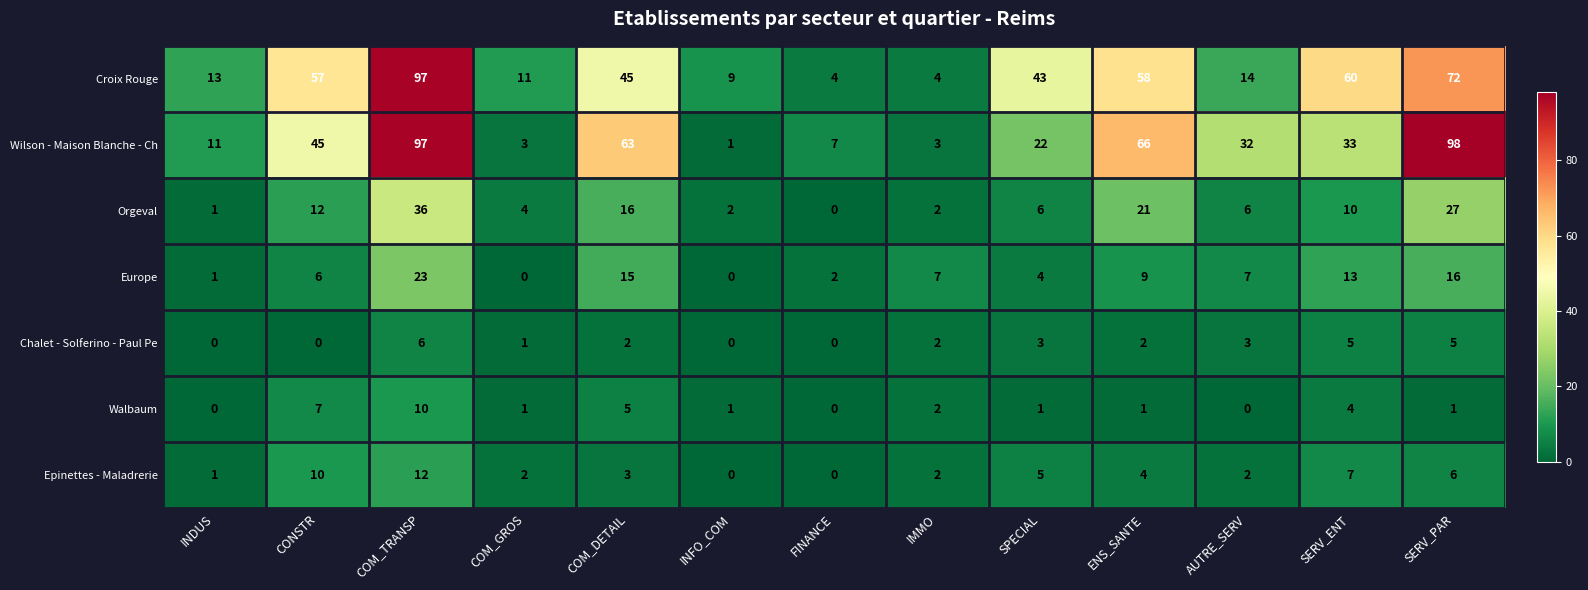

What is the greatest value displayed?

98